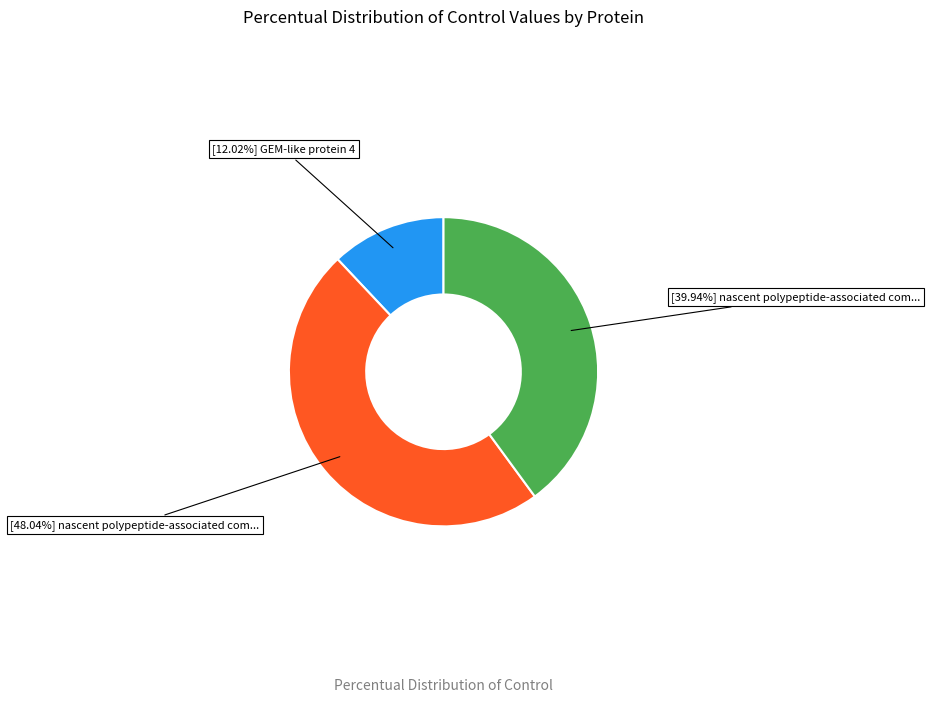

Is there a majority slice in this chart?

No